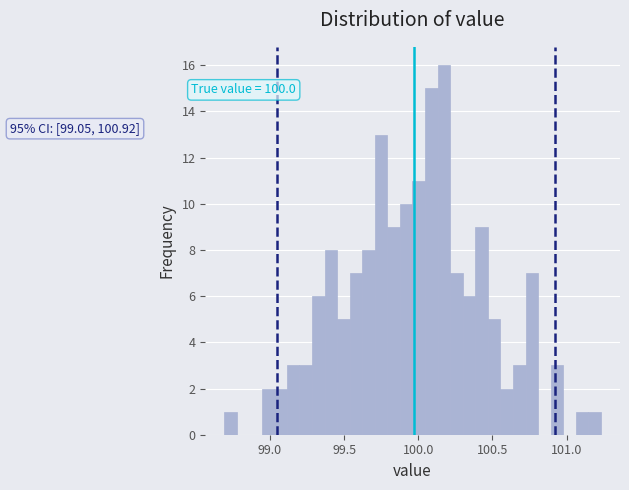

Around what value on the x-axis is the tallest bar? Give the approximate position of its centre, as read against the axis.

100.15